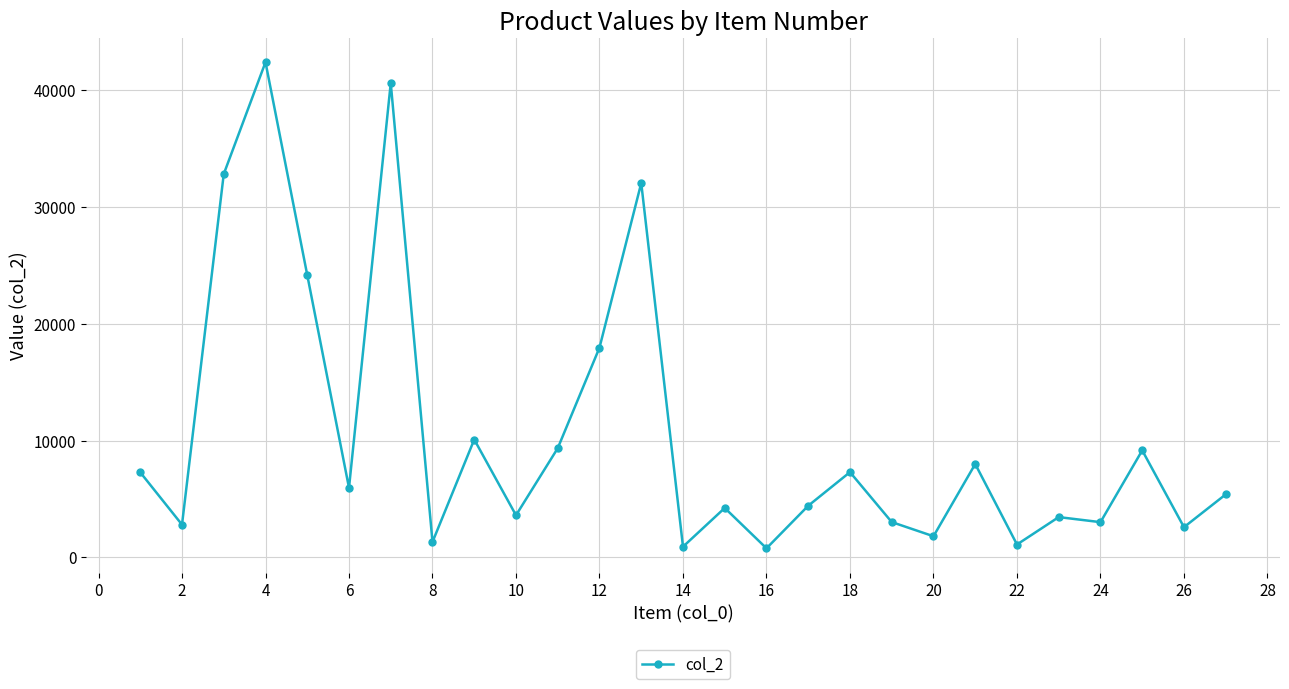

What is the value of the 2nd point from the left?

2808.0